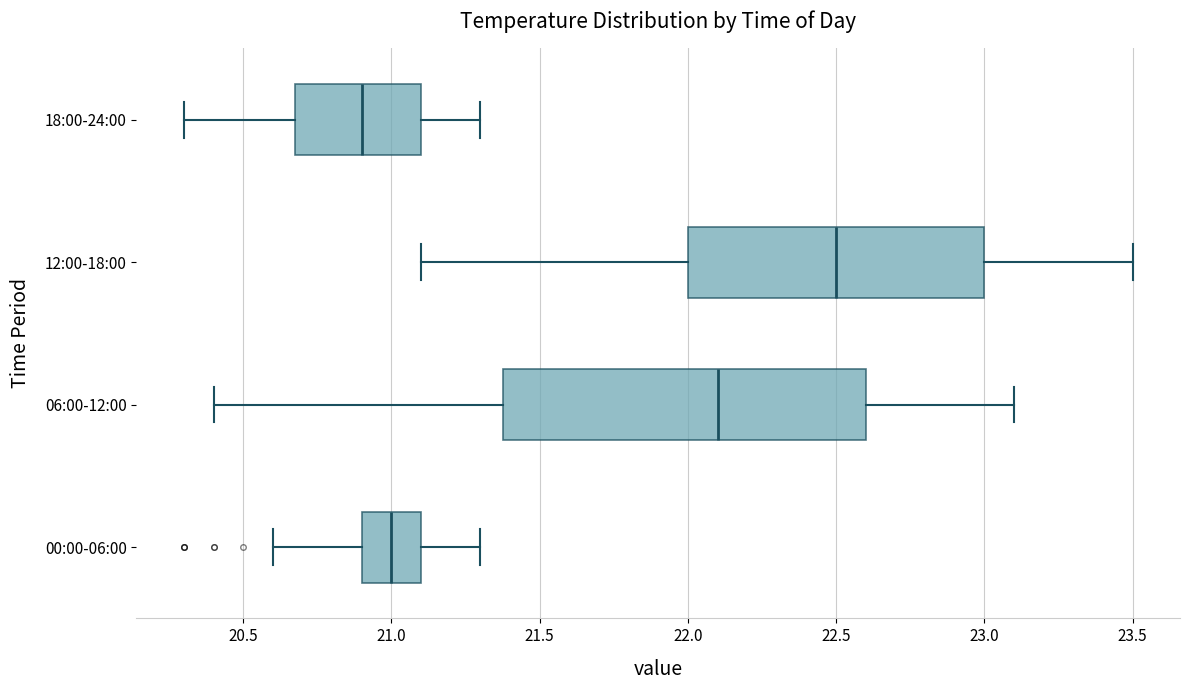

Which box's median line is the furthest to the right?

12:00-18:00